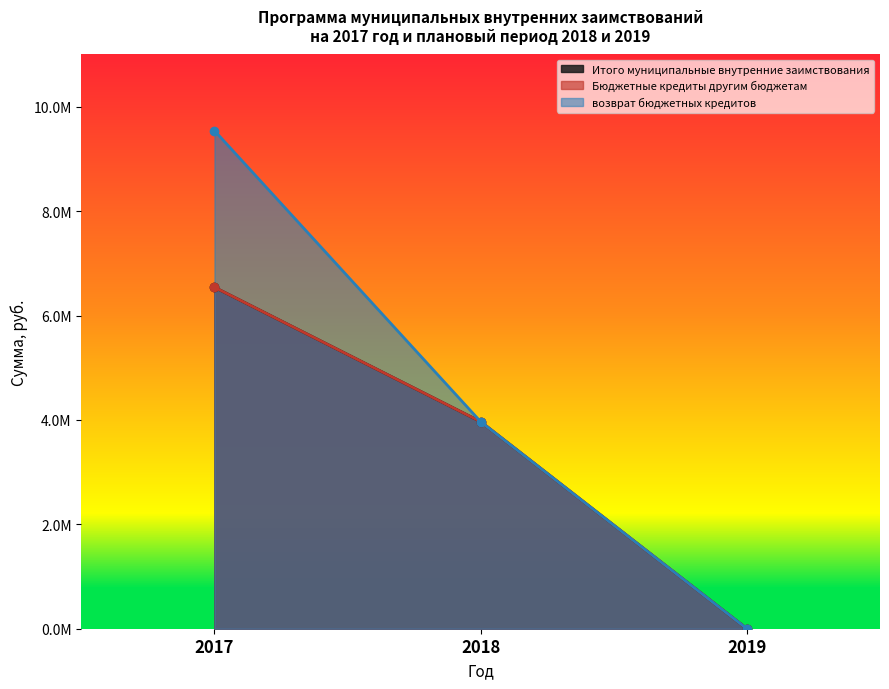

What is the difference between the maximum and minimum values in the Бюджетные кредиты другим бюджетам series?

6540960.0